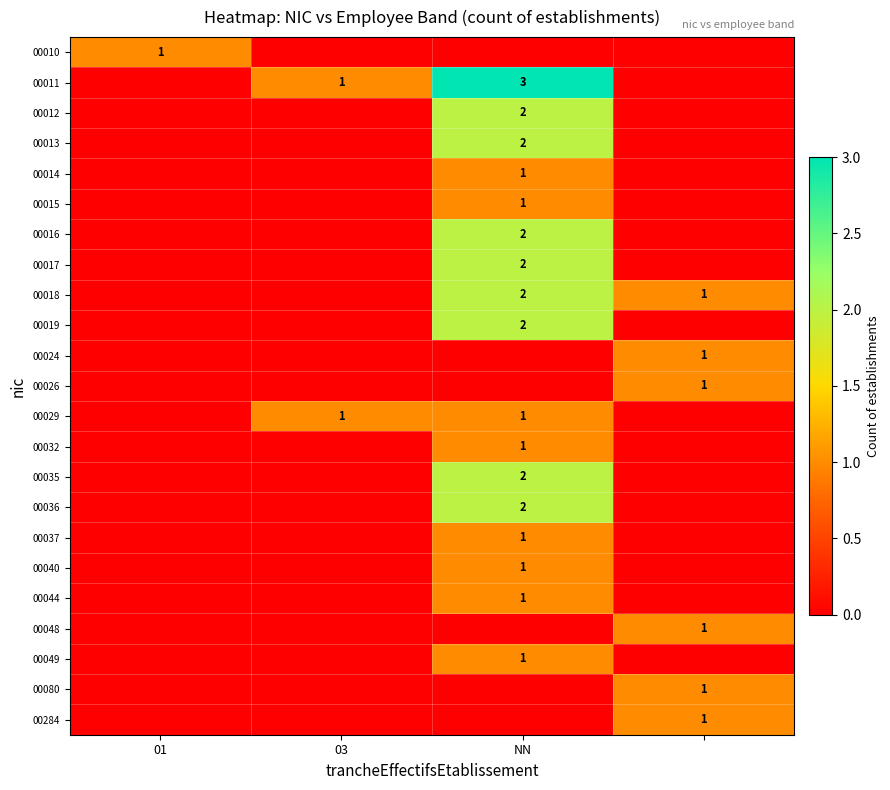

What is the difference between the highest and lowest values at NN?

3